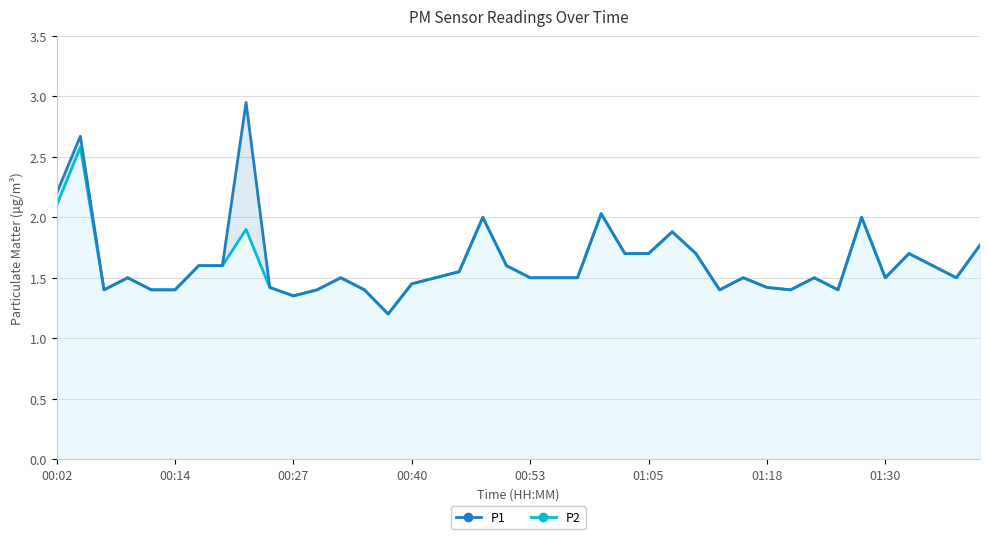

True or false: P1 and P2 cross at least once.

False